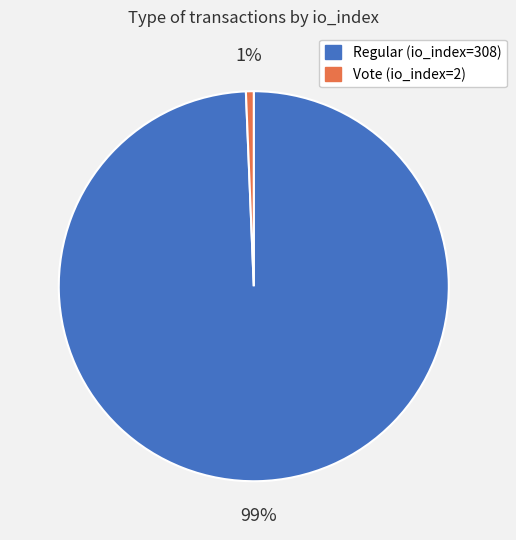

True or false: Vote (io_index=2) accounts for 11% of the total.

False